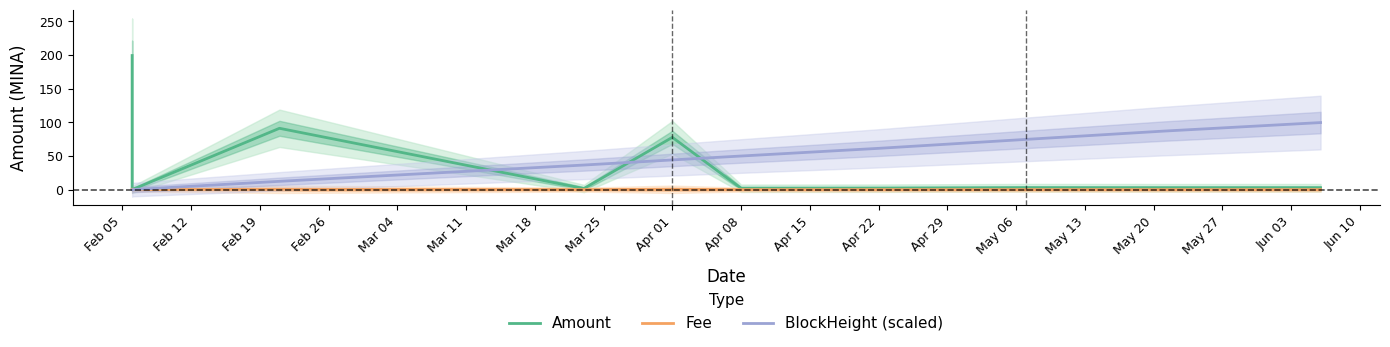

What is the label of the 7th point from the left?

Apr 22